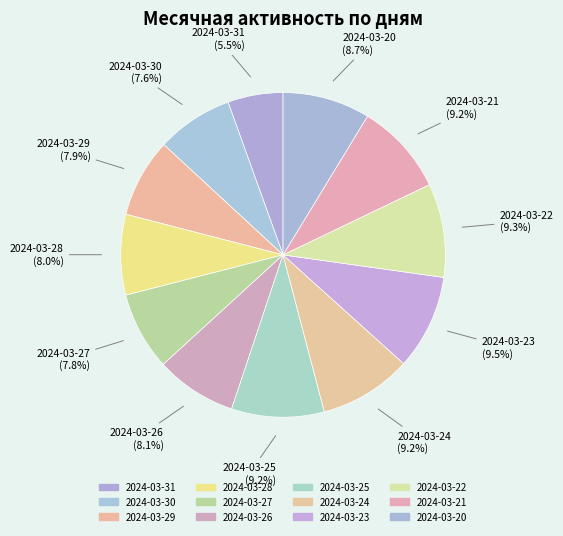

To the nearest percent, what is the difference between the 2024-03-26 and 2024-03-22 slice percentages?

1%